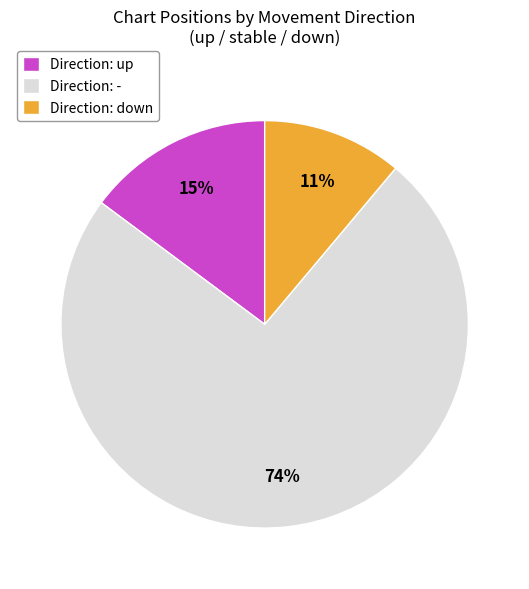

Rank the categories by value from lowest to highest.

Direction: down, Direction: up, Direction: -